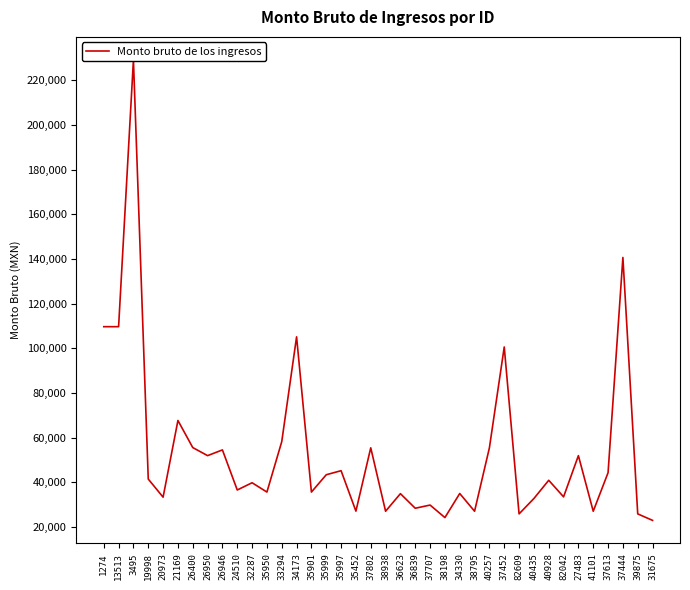

How many lines are shown in the chart?

1